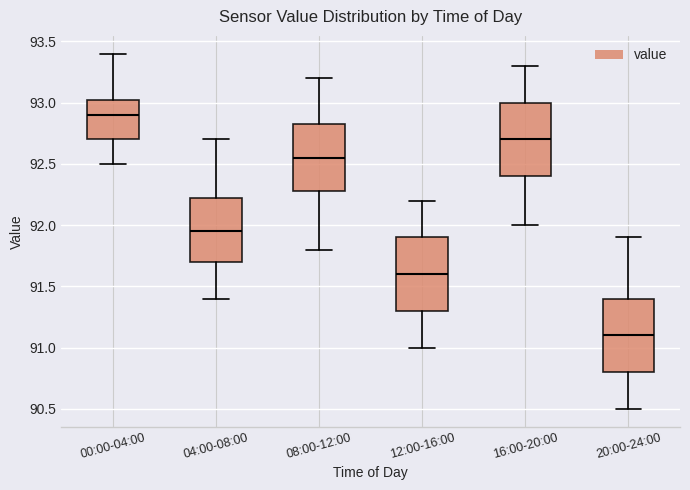

Where is the lower edge of the box for 08:00-12:00 on the y-axis? The values are not printed on the chart, so give them approximately, as read against the axis.

92.30